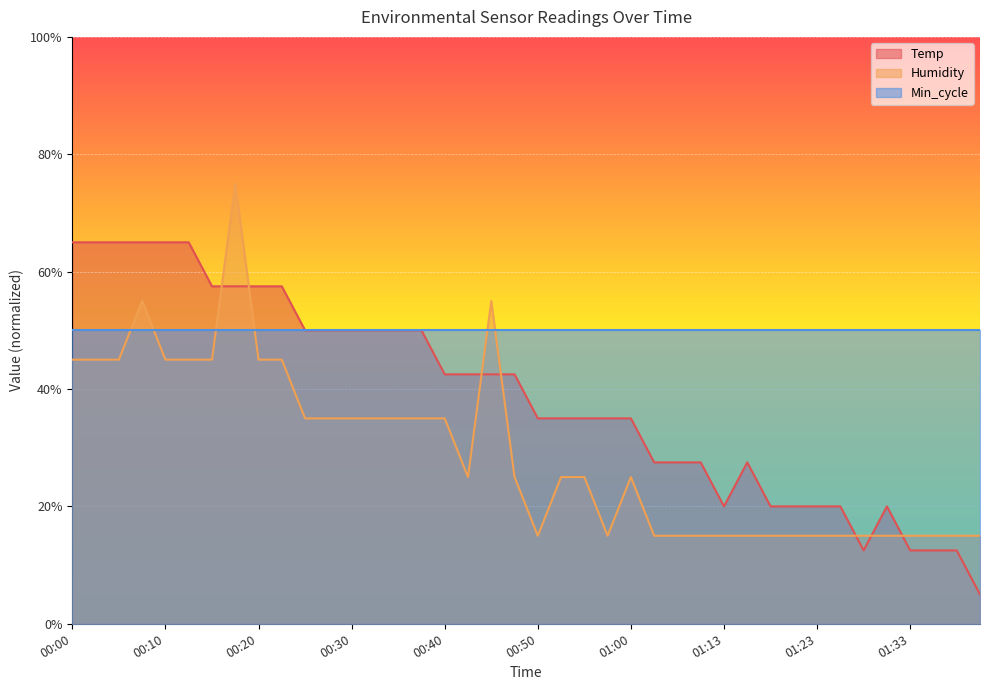

What is the difference between the highest and lowest values at 01:33?

37.5